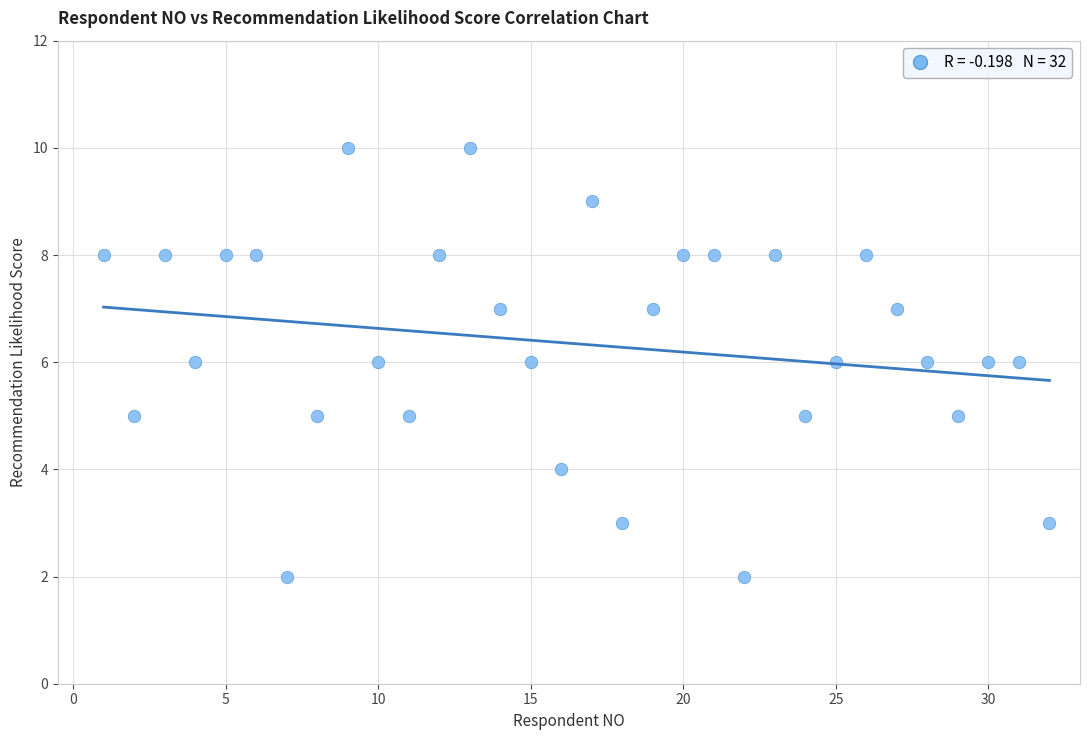

What is the range of Y values (max minus min)?

8